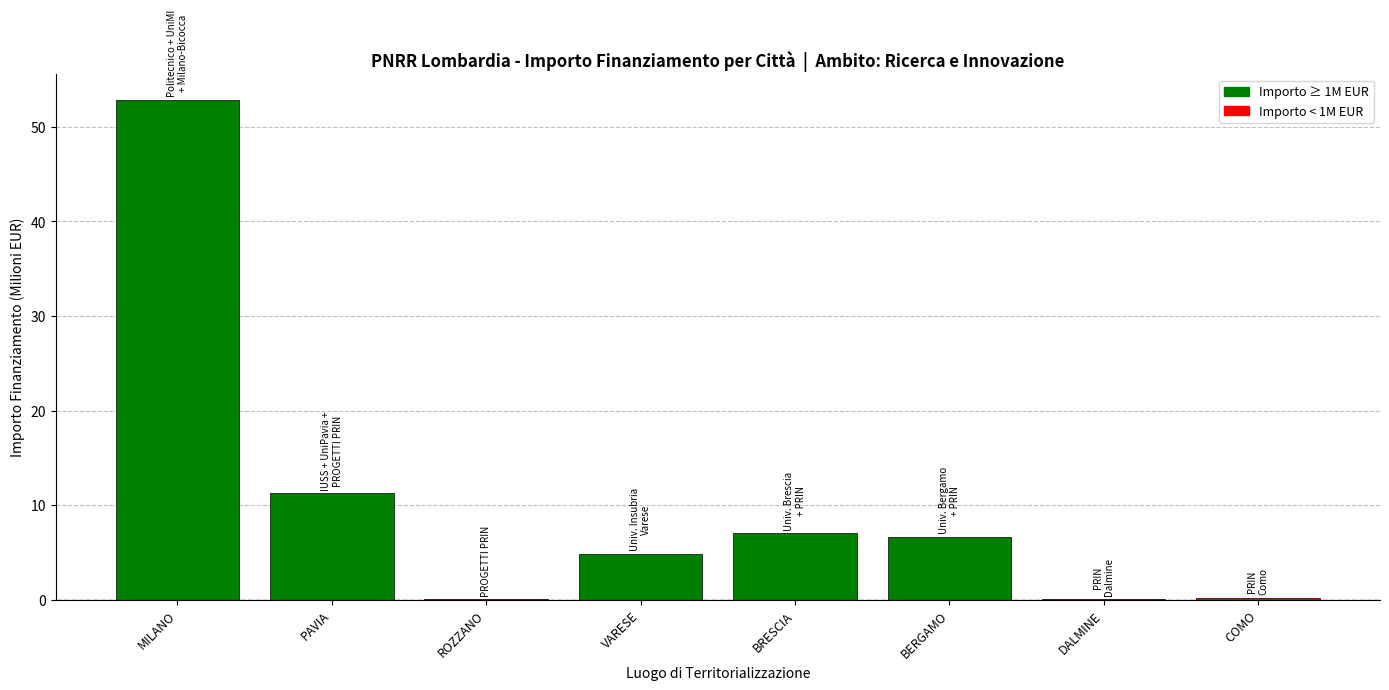

Between VARESE and BERGAMO, which is larger?

BERGAMO